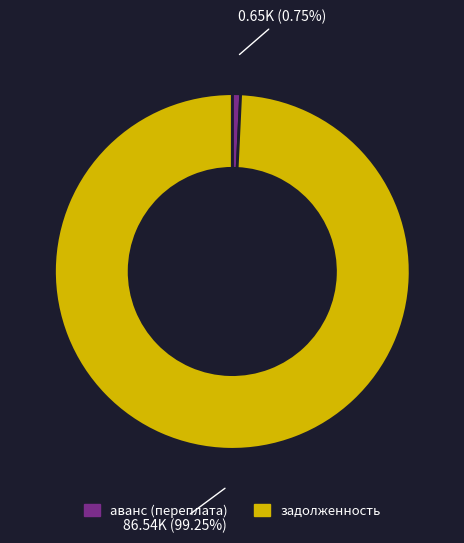

Is there any slice that represents more than half of the pie?

Yes